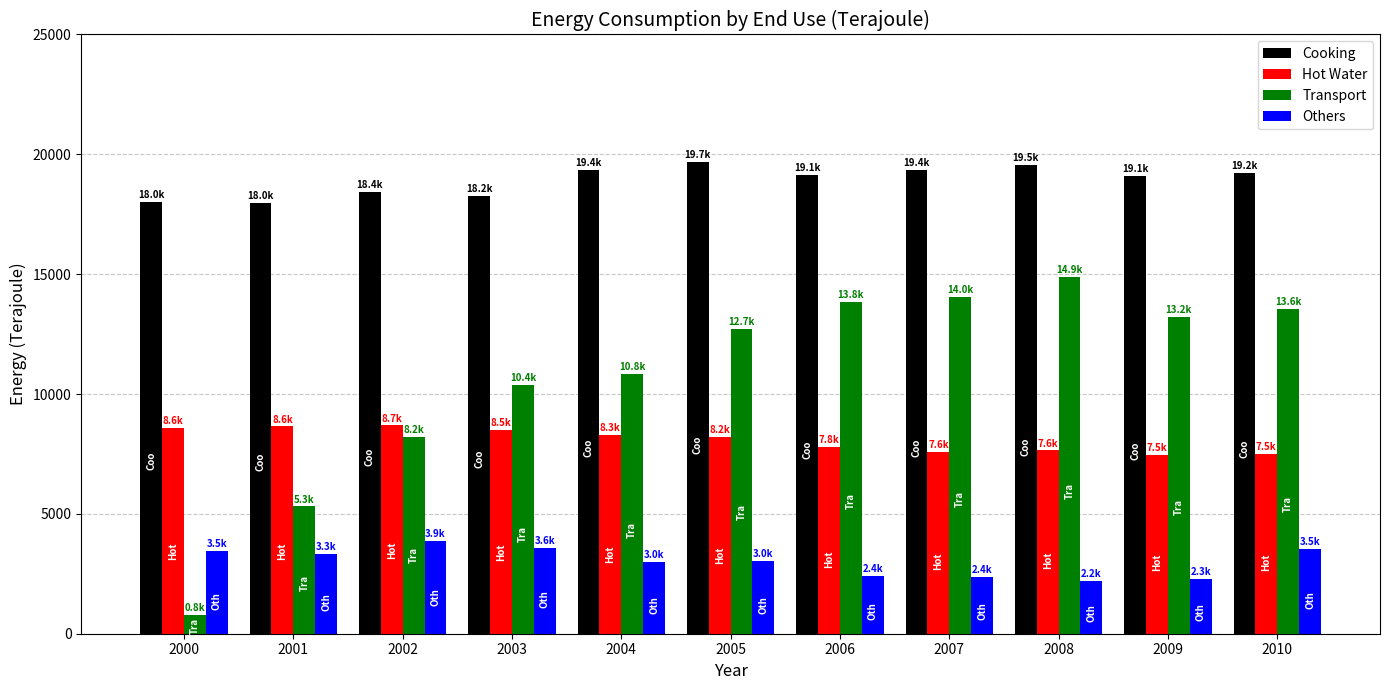

What is the sum of all Transport values?

117708